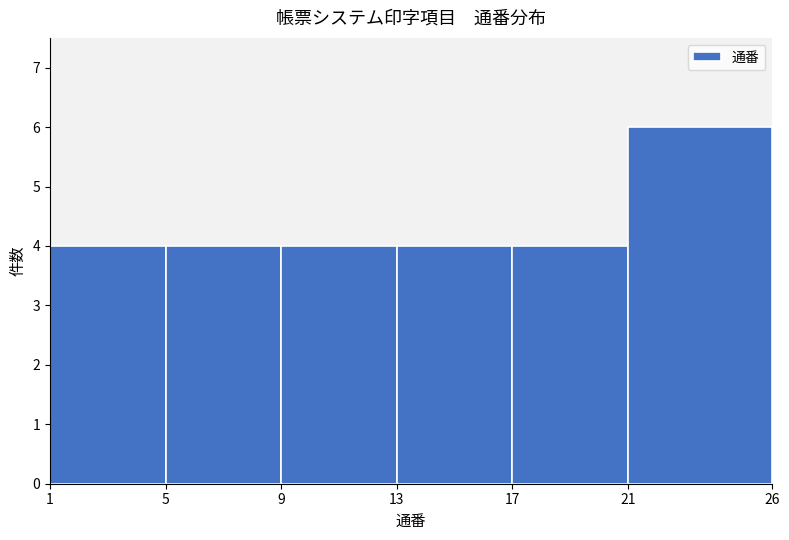

What is the height of the bar covering 21 to 26 on the x-axis? The values are not printed on the chart, so give them approximately, as read against the axis.

6